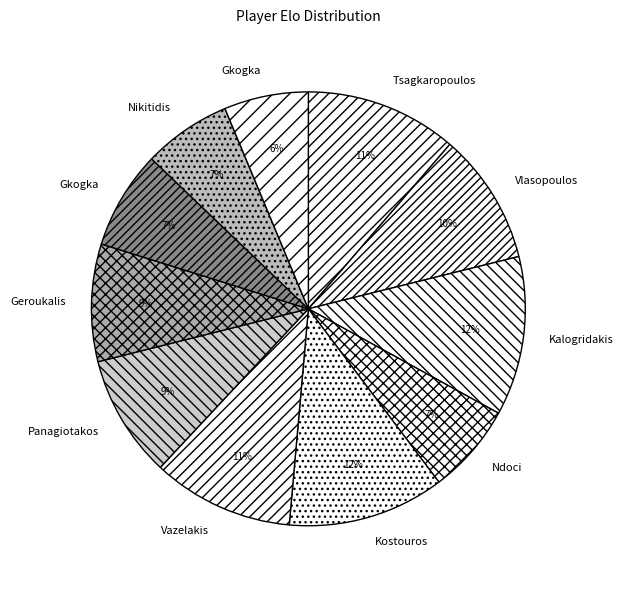

How many segments does this pie chart have?

11